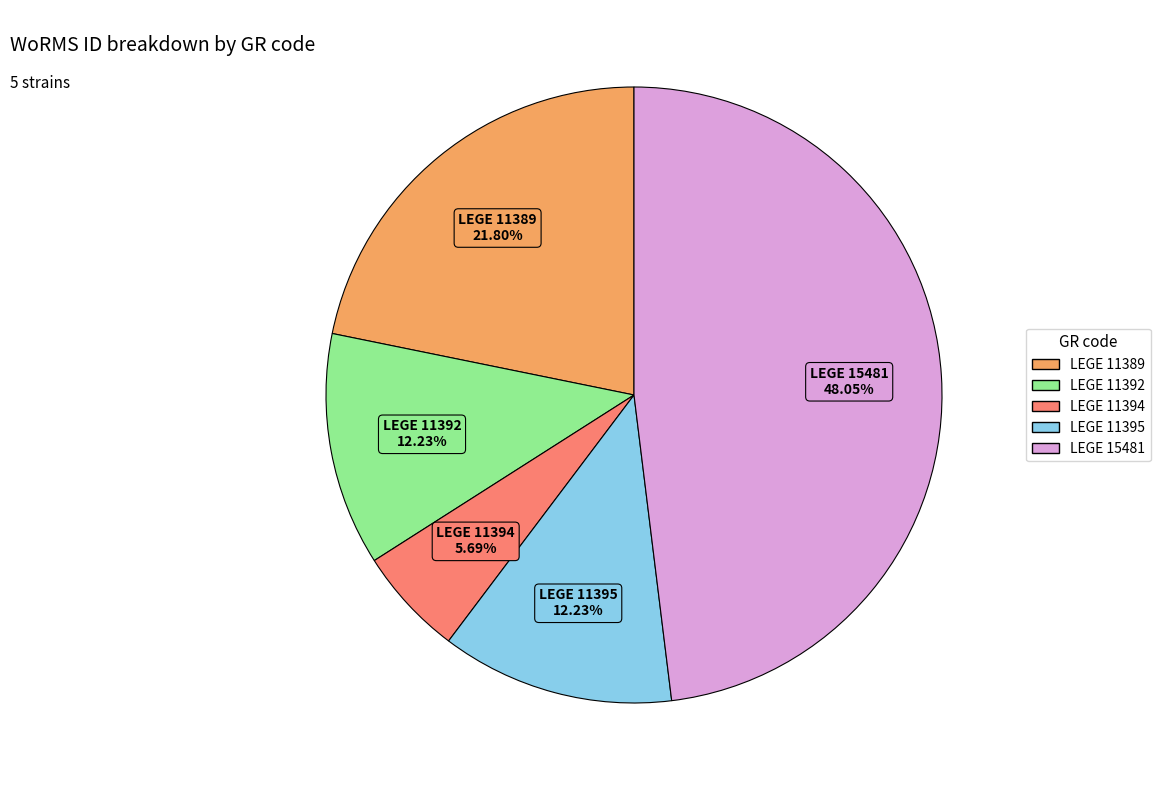

Do LEGE 11394 and LEGE 11395 together represent more than half of the pie?

No